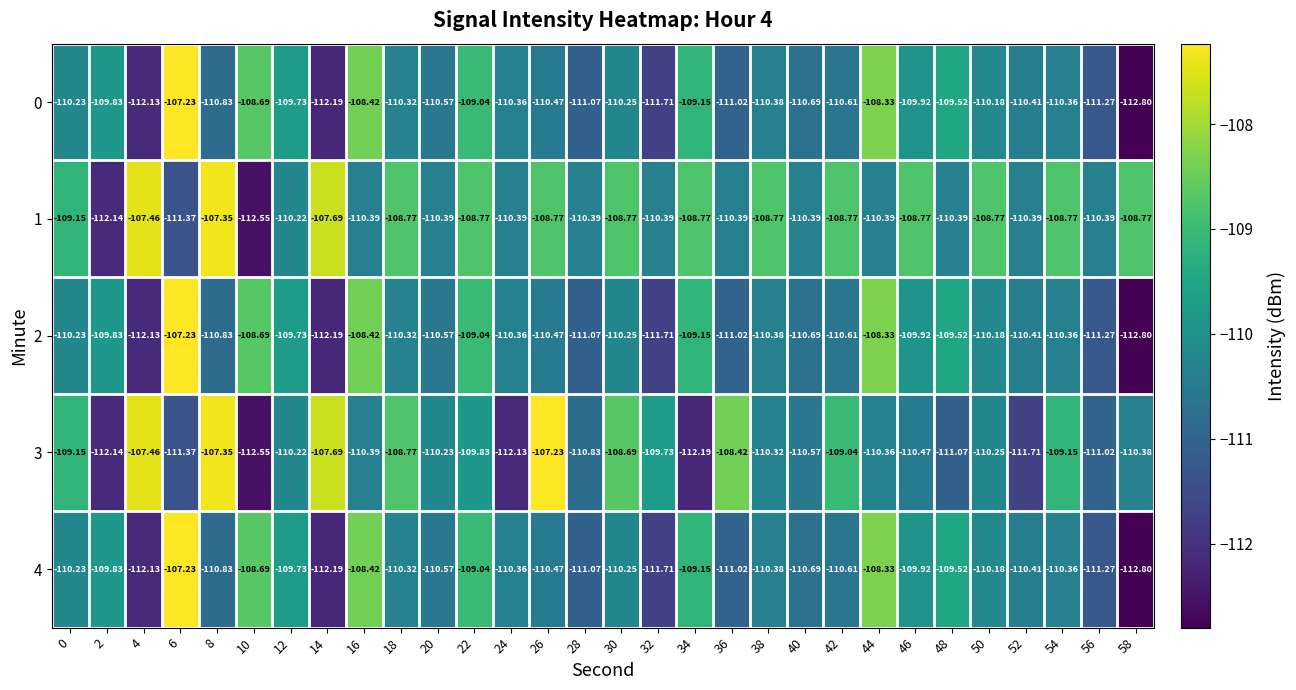

Reading right to left, what are all the values shown in this chart?

0: 58=-112.8	56=-111.3	54=-110.4	52=-110.4	50=-110.2	48=-109.5	46=-109.9	44=-108.3	42=-110.6	40=-110.7	38=-110.4	36=-111.0	34=-109.2	32=-111.7	30=-110.2	28=-111.1	26=-110.5	24=-110.4	22=-109.0	20=-110.6	18=-110.3	16=-108.4	14=-112.2	12=-109.7	10=-108.7	8=-110.8	6=-107.2	4=-112.1	2=-109.8	0=-110.2
1: 58=-108.8	56=-110.4	54=-108.8	52=-110.4	50=-108.8	48=-110.4	46=-108.8	44=-110.4	42=-108.8	40=-110.4	38=-108.8	36=-110.4	34=-108.8	32=-110.4	30=-108.8	28=-110.4	26=-108.8	24=-110.4	22=-108.8	20=-110.4	18=-108.8	16=-110.4	14=-107.7	12=-110.2	10=-112.5	8=-107.3	6=-111.4	4=-107.5	2=-112.1	0=-109.2
2: 58=-112.8	56=-111.3	54=-110.4	52=-110.4	50=-110.2	48=-109.5	46=-109.9	44=-108.3	42=-110.6	40=-110.7	38=-110.4	36=-111.0	34=-109.2	32=-111.7	30=-110.2	28=-111.1	26=-110.5	24=-110.4	22=-109.0	20=-110.6	18=-110.3	16=-108.4	14=-112.2	12=-109.7	10=-108.7	8=-110.8	6=-107.2	4=-112.1	2=-109.8	0=-110.2
3: 58=-110.4	56=-111.0	54=-109.2	52=-111.7	50=-110.2	48=-111.1	46=-110.5	44=-110.4	42=-109.0	40=-110.6	38=-110.3	36=-108.4	34=-112.2	32=-109.7	30=-108.7	28=-110.8	26=-107.2	24=-112.1	22=-109.8	20=-110.2	18=-108.8	16=-110.4	14=-107.7	12=-110.2	10=-112.5	8=-107.3	6=-111.4	4=-107.5	2=-112.1	0=-109.2
4: 58=-112.8	56=-111.3	54=-110.4	52=-110.4	50=-110.2	48=-109.5	46=-109.9	44=-108.3	42=-110.6	40=-110.7	38=-110.4	36=-111.0	34=-109.2	32=-111.7	30=-110.2	28=-111.1	26=-110.5	24=-110.4	22=-109.0	20=-110.6	18=-110.3	16=-108.4	14=-112.2	12=-109.7	10=-108.7	8=-110.8	6=-107.2	4=-112.1	2=-109.8	0=-110.2